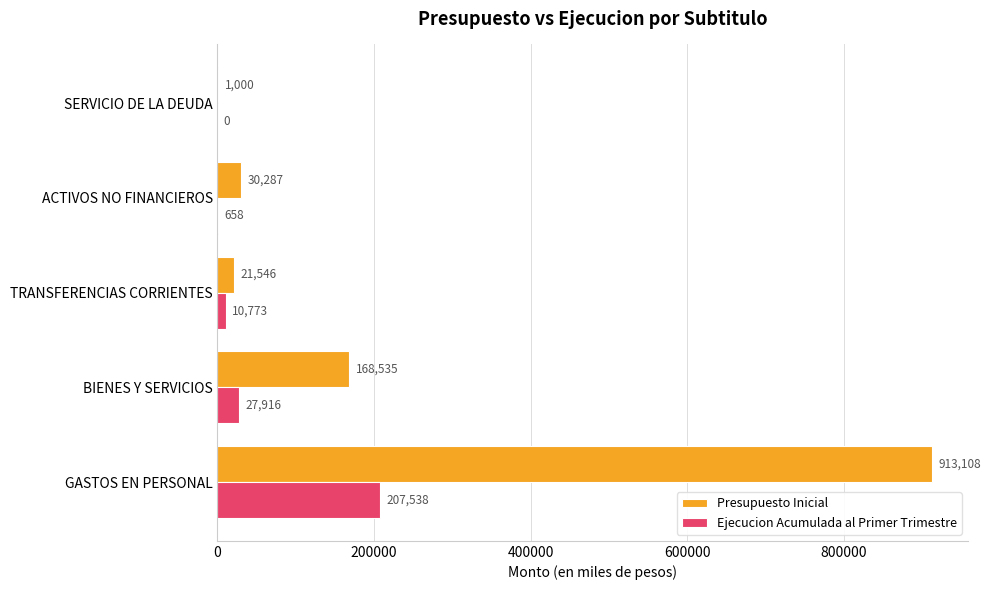

Is the value of Ejecucion Acumulada al Primer Trimestre at BIENES Y SERVICIOS greater than the value of Presupuesto Inicial at GASTOS EN PERSONAL?

No